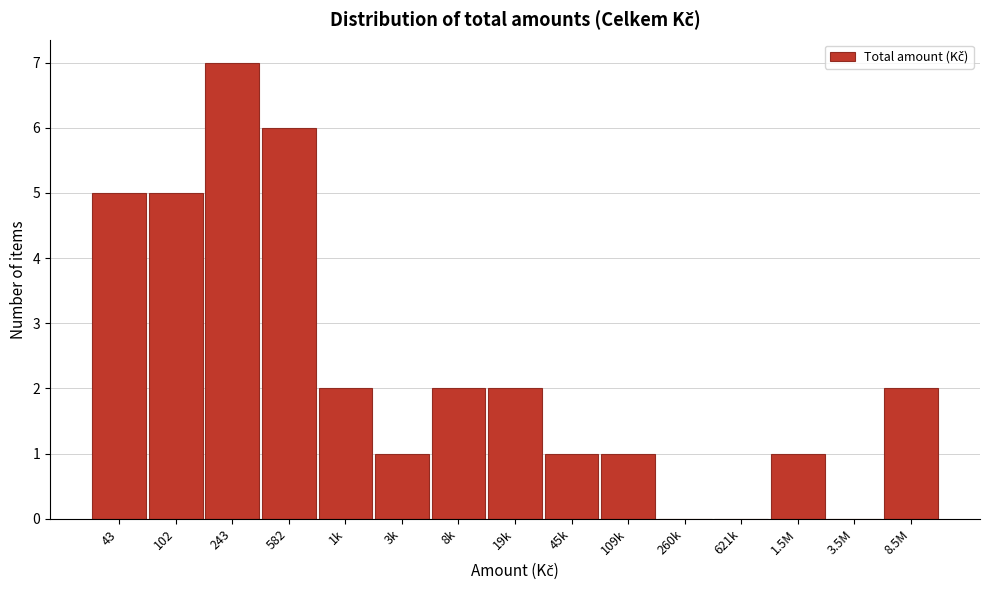

Reading left to right, what are all the values shown in this chart?

43=5	102=5	243=7	582=6	1k=2	3k=1	8k=2	19k=2	45k=1	109k=1	260k=0	621k=0	1.5M=1	3.5M=0	8.5M=2